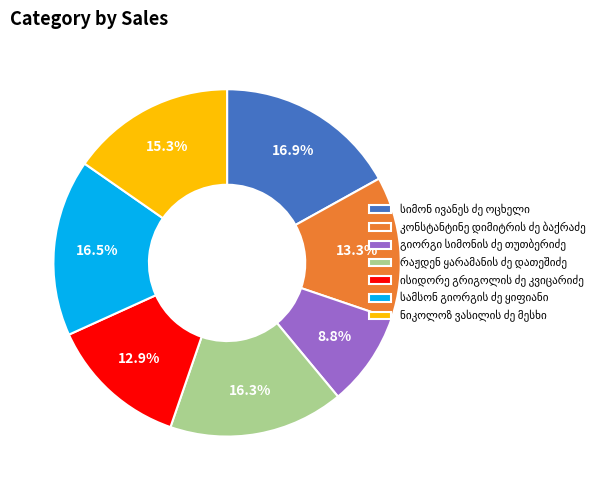

Is there a majority slice in this chart?

No